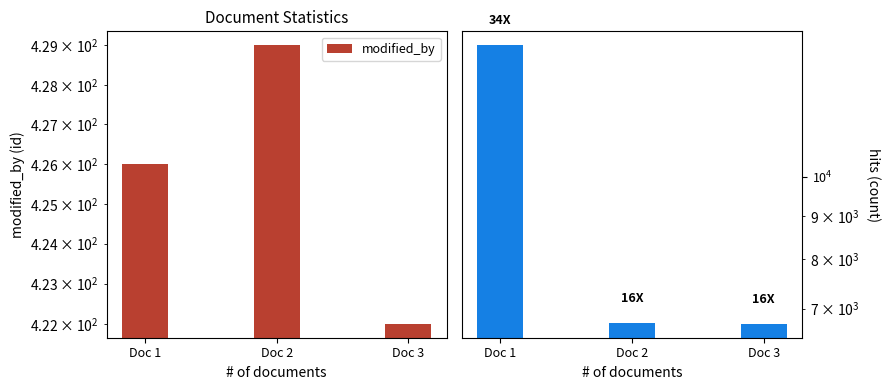

At Doc 2, list the series in order from largest to smallest.

hits, modified_by